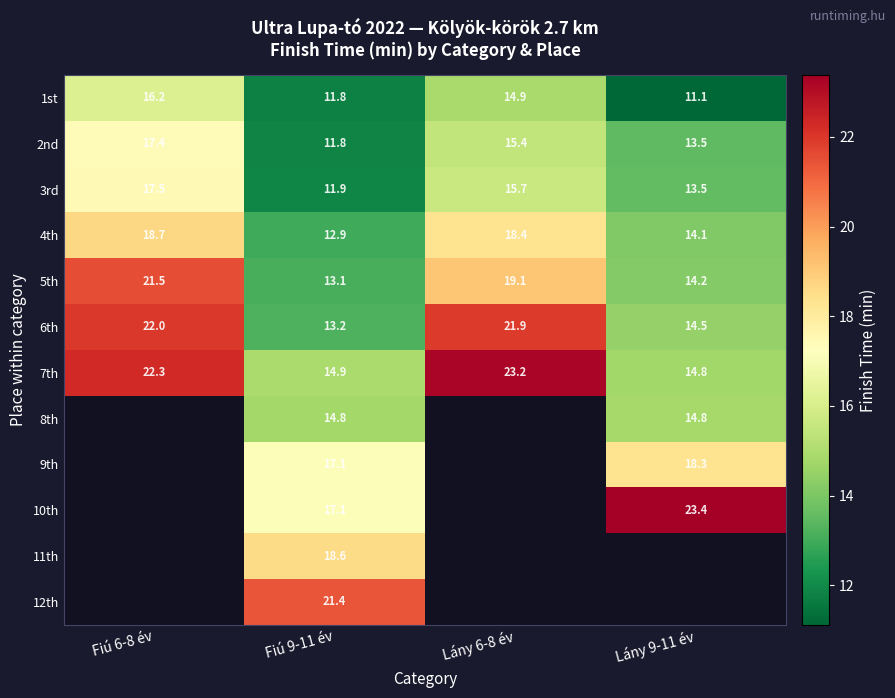

Is the value of 2nd at Lány 6-8 év greater than the value of 1st at Fiú 6-8 év?

No